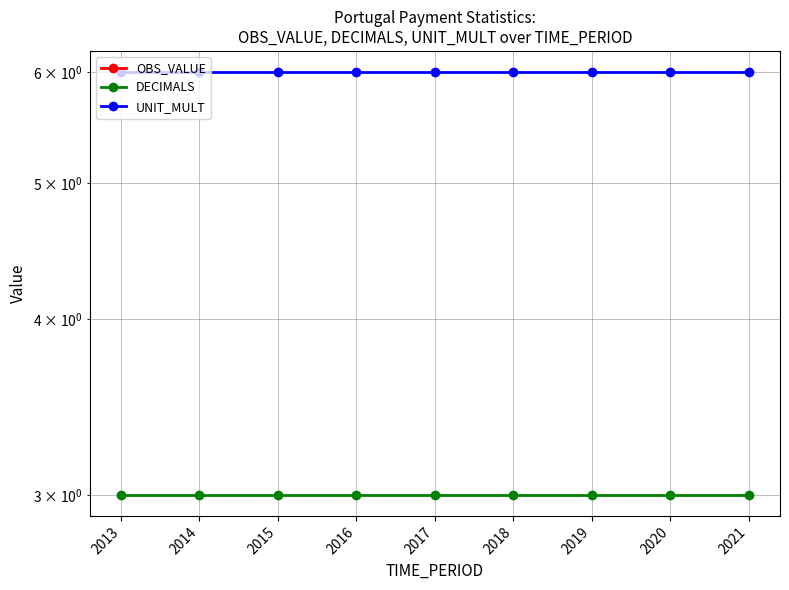

What is the value of the DECIMALS point at the 2nd from the left?

3